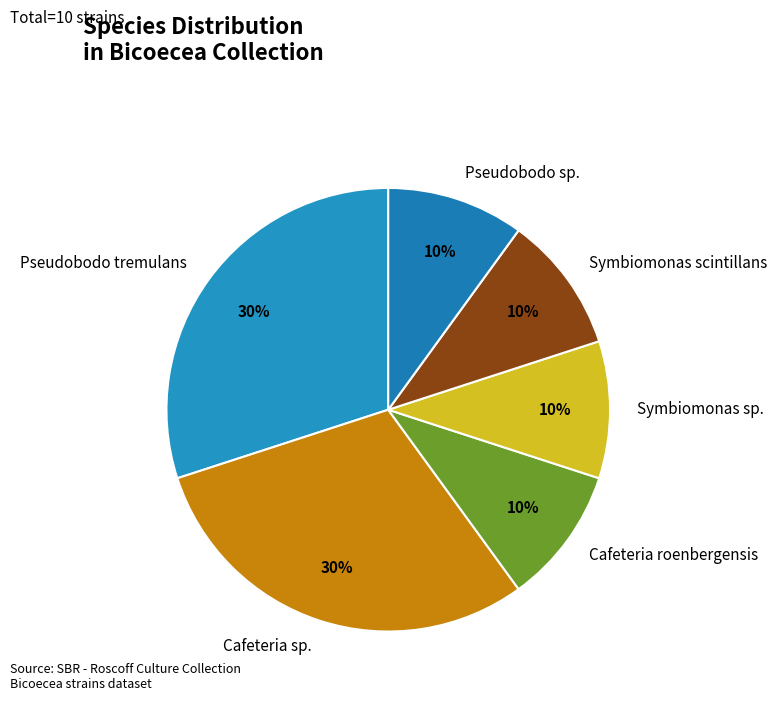

The Pseudobodo sp. slice represents 20% of the pie. True or false?

False